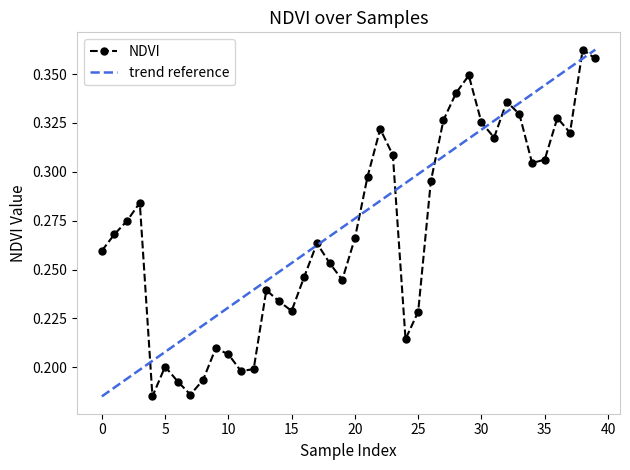

How many categories are shown in the chart?

40